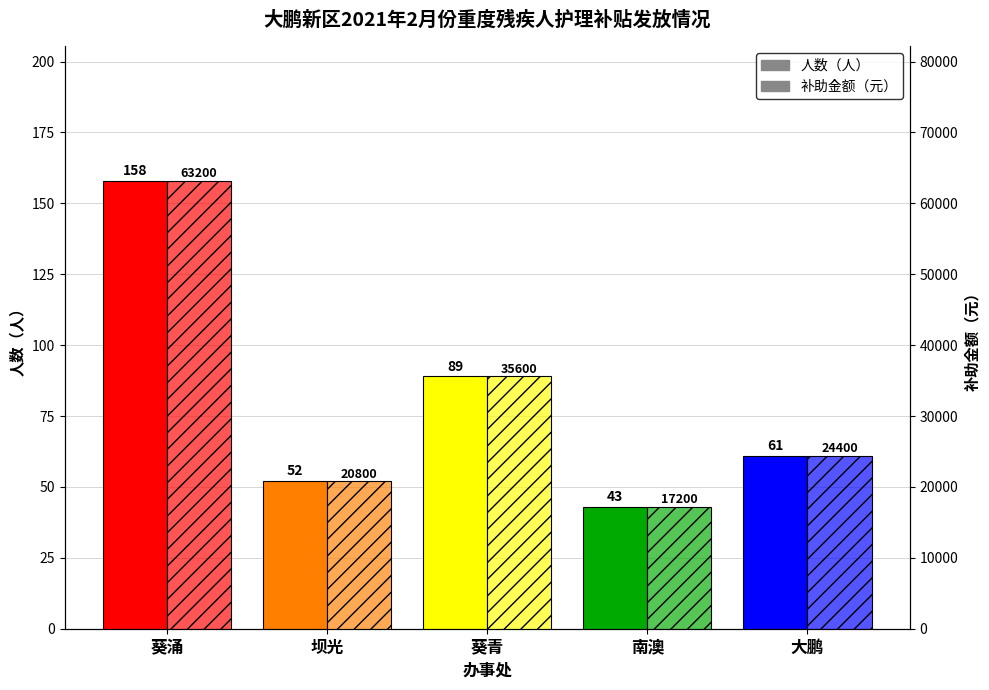

What is the total value across all series at 葵青?

35689